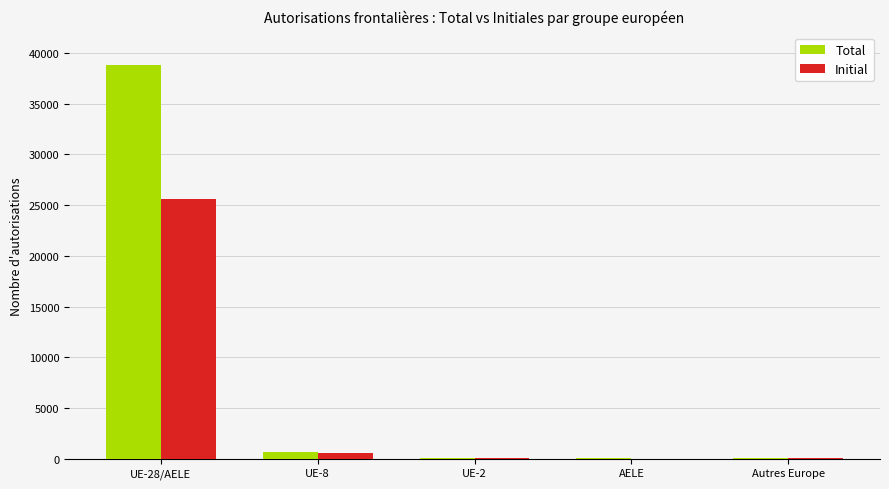

What are all the series names shown in the legend?

Total, Initial